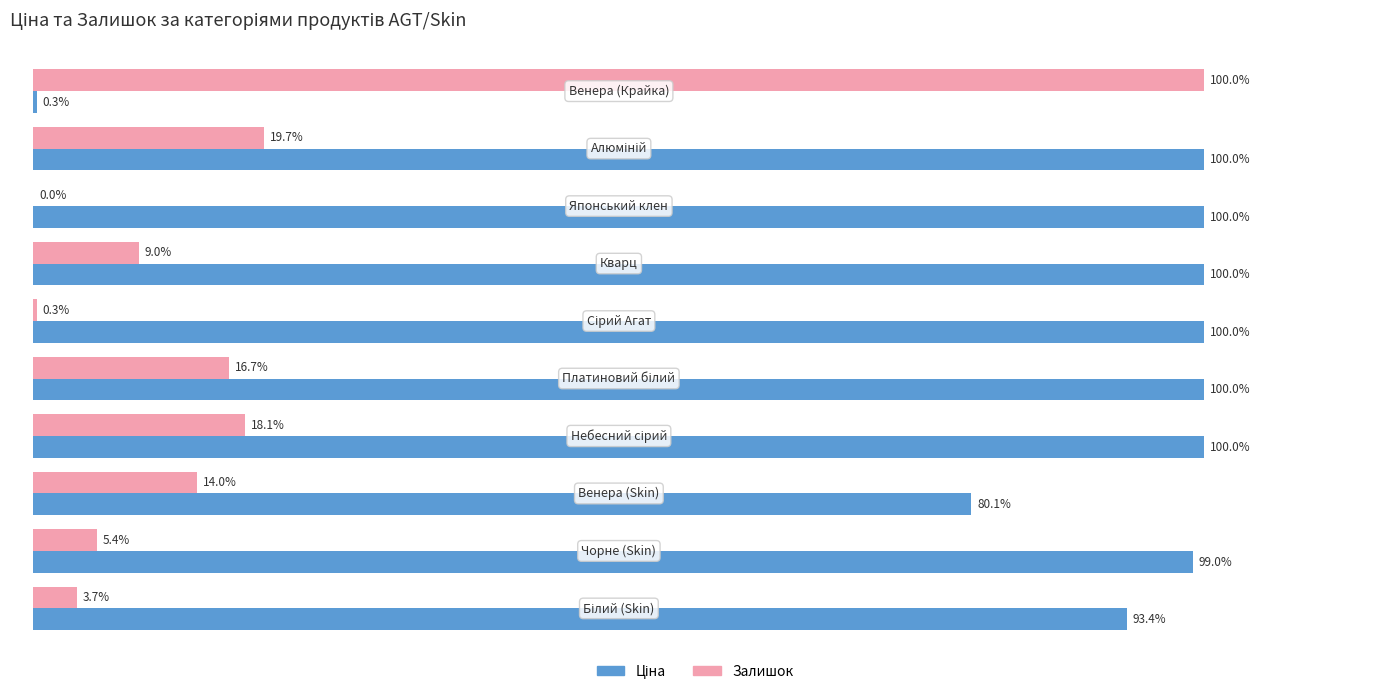

What is the average value of the Ціна series?

87.3